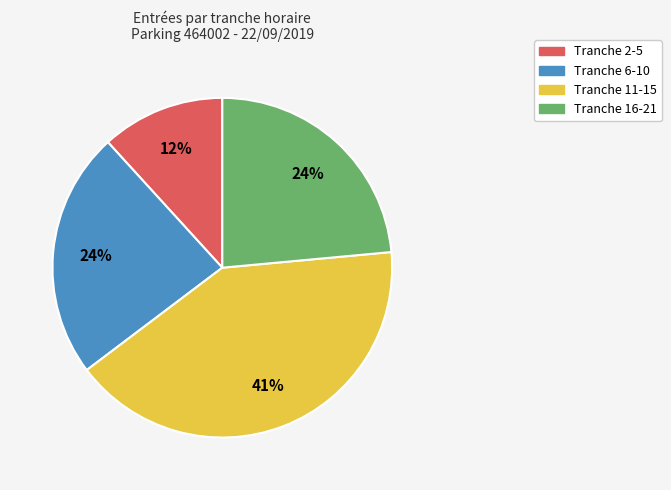

What is the ratio of the value at Tranche 16-21 to the value at Tranche 11-15?

0.6